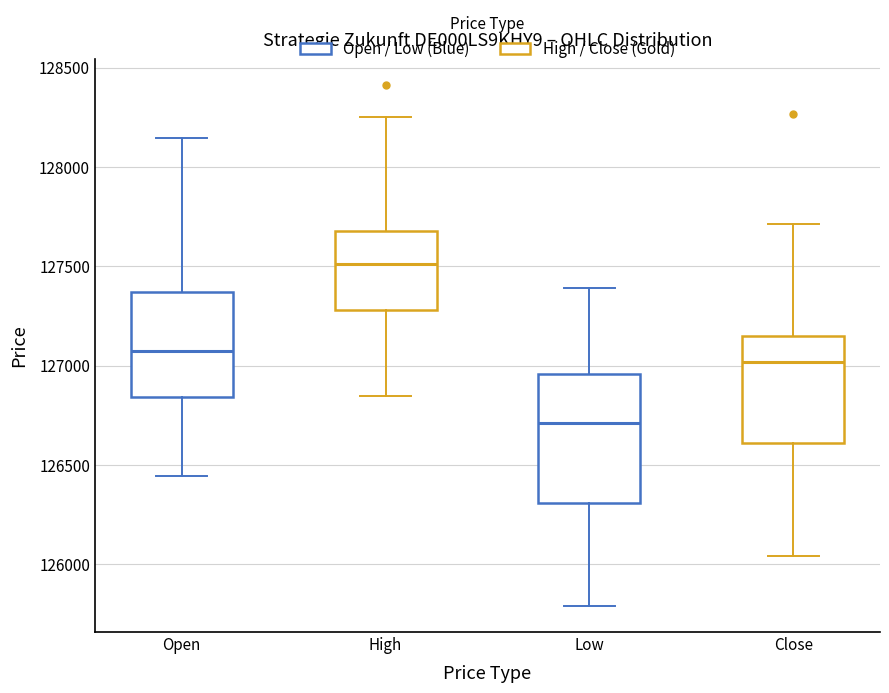

Comparing the boxes themselves (not the whiskers), which one is the tallest?

Low